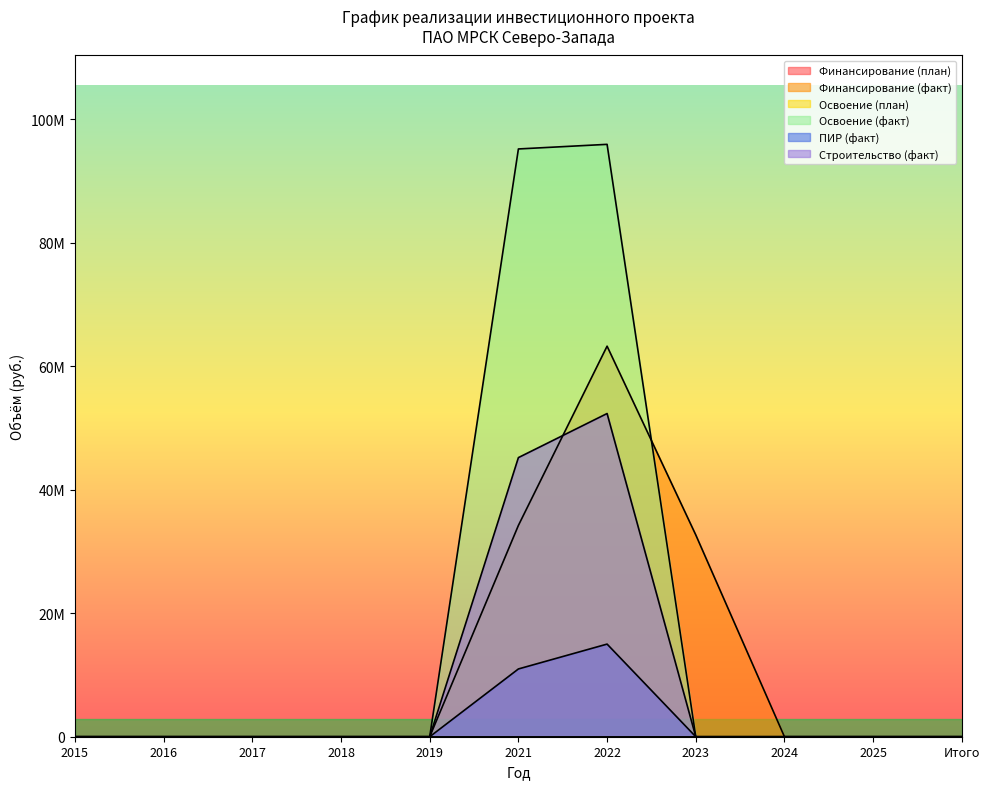

What is the greatest value displayed?

95928849